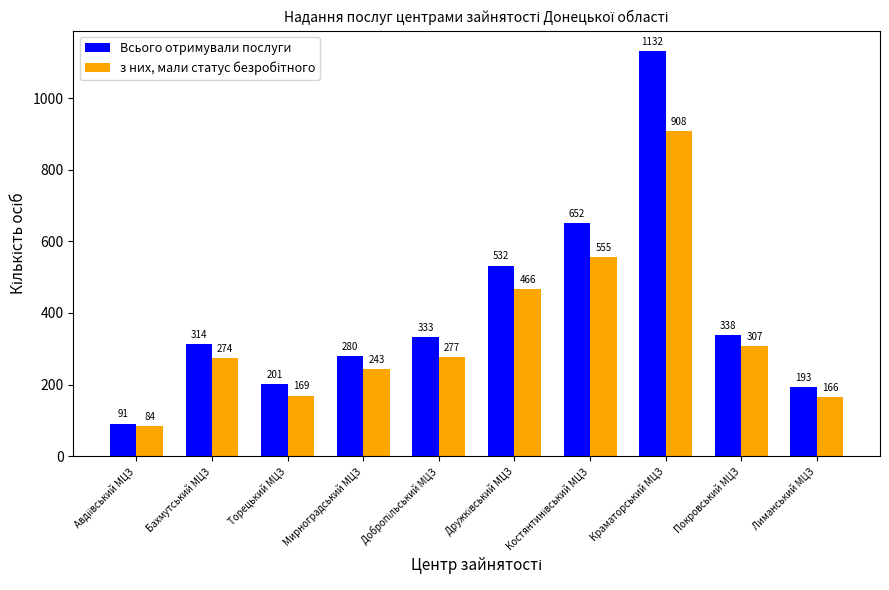

What is the total value across all series at Бахмутський МЦЗ?

588